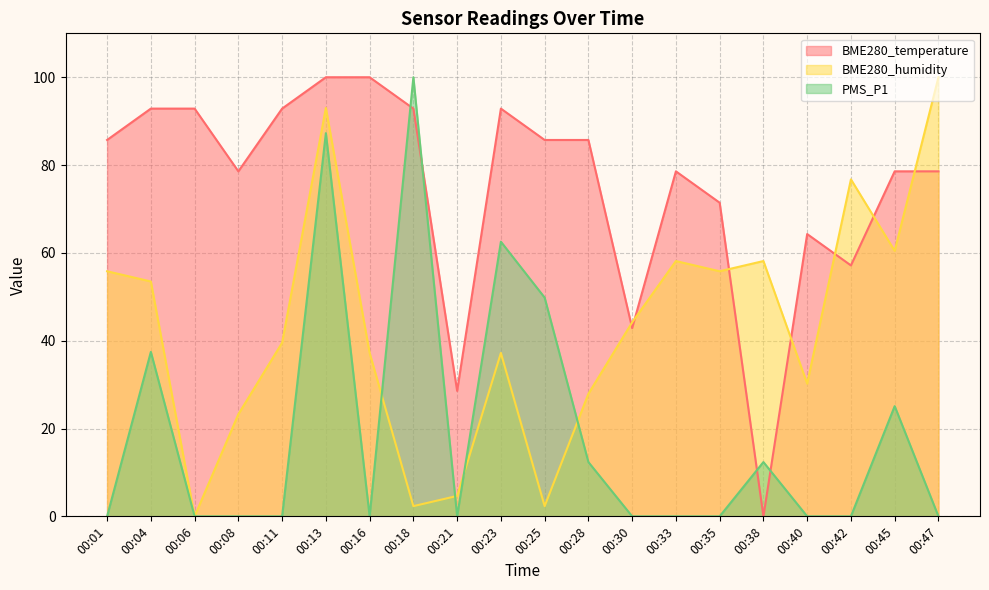

List the series in order of their overall mean, highest first.

BME280_temperature, BME280_humidity, PMS_P1